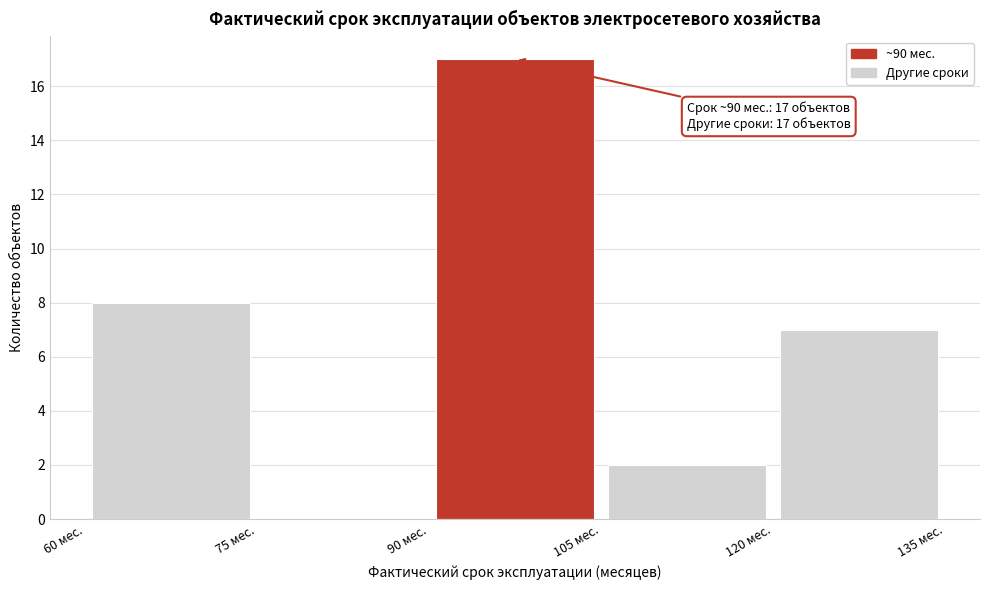

Which range on the x-axis has the tallest bar?

90 to 105